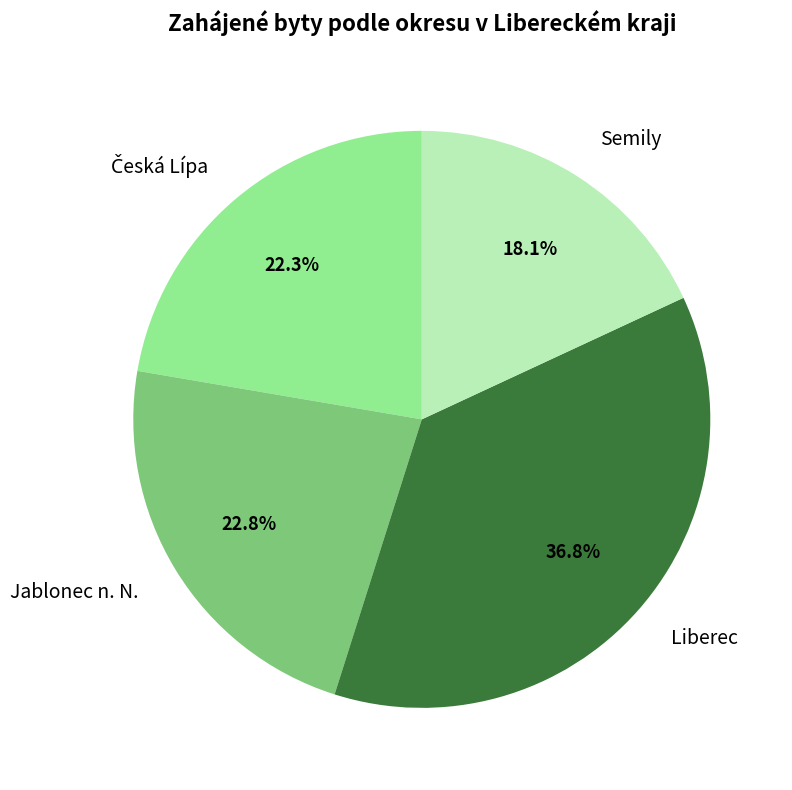

What is the largest slice in the pie chart?

Liberec